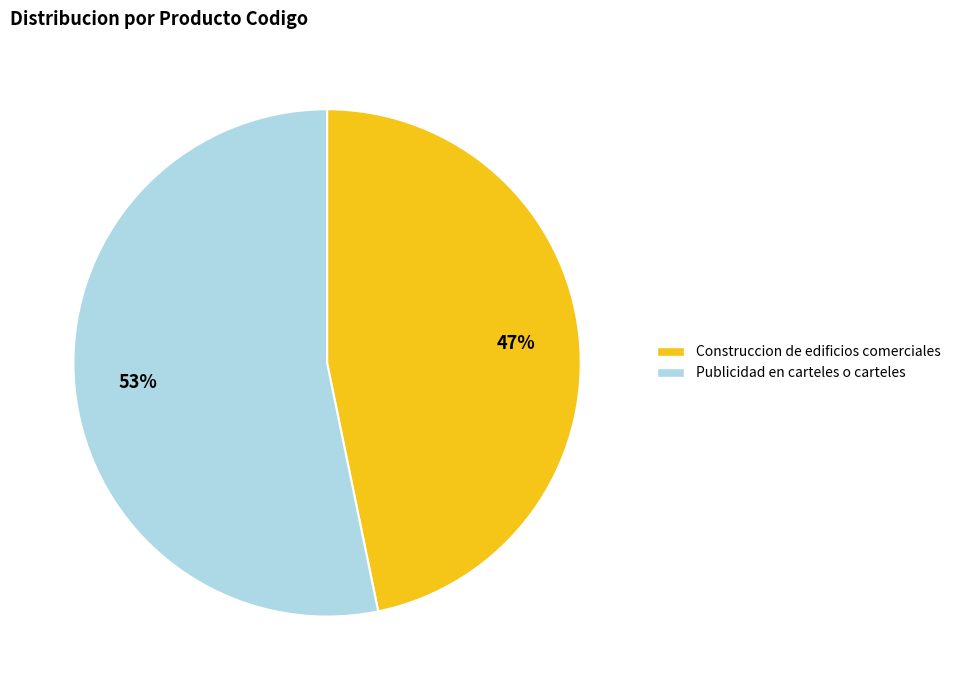

To the nearest percent, what is the average slice percentage?

50%